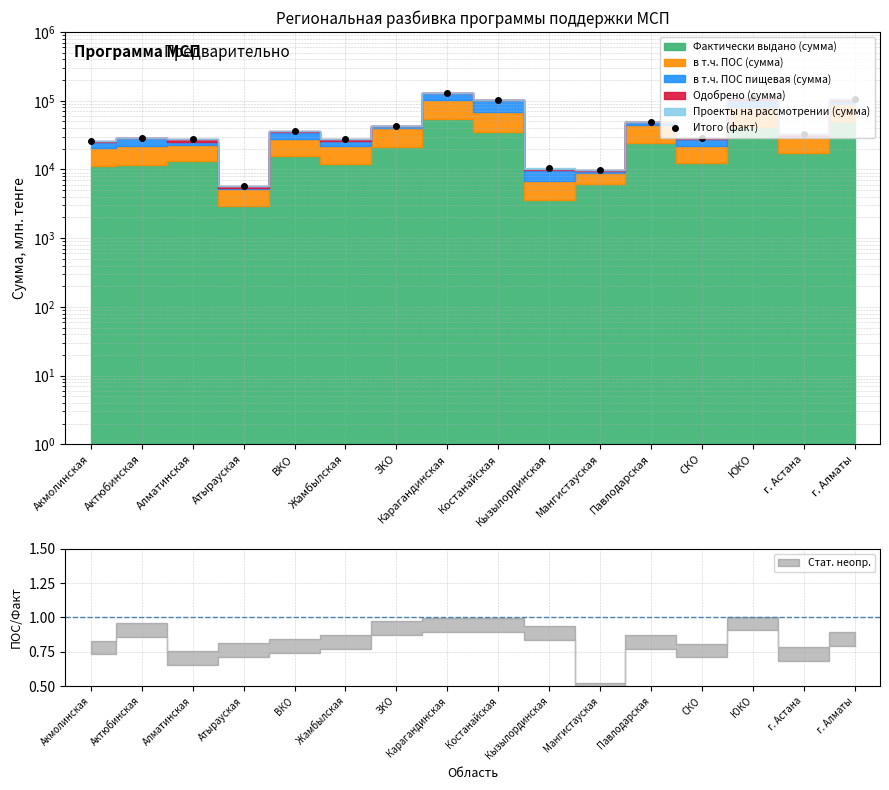

How many lines are shown in the chart?

1